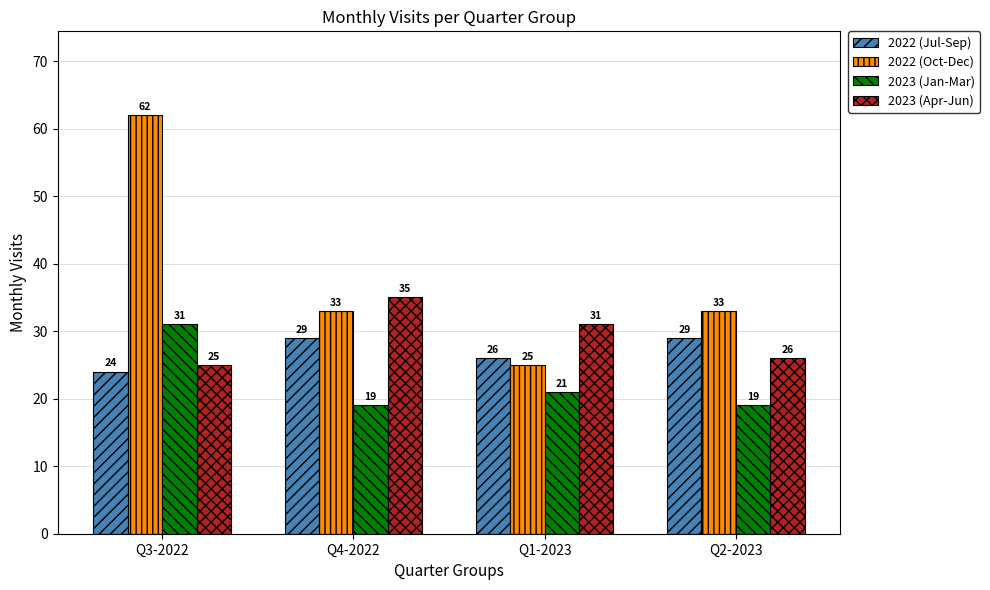

How many 2022 (Oct-Dec) values are between 33 and 62?

3